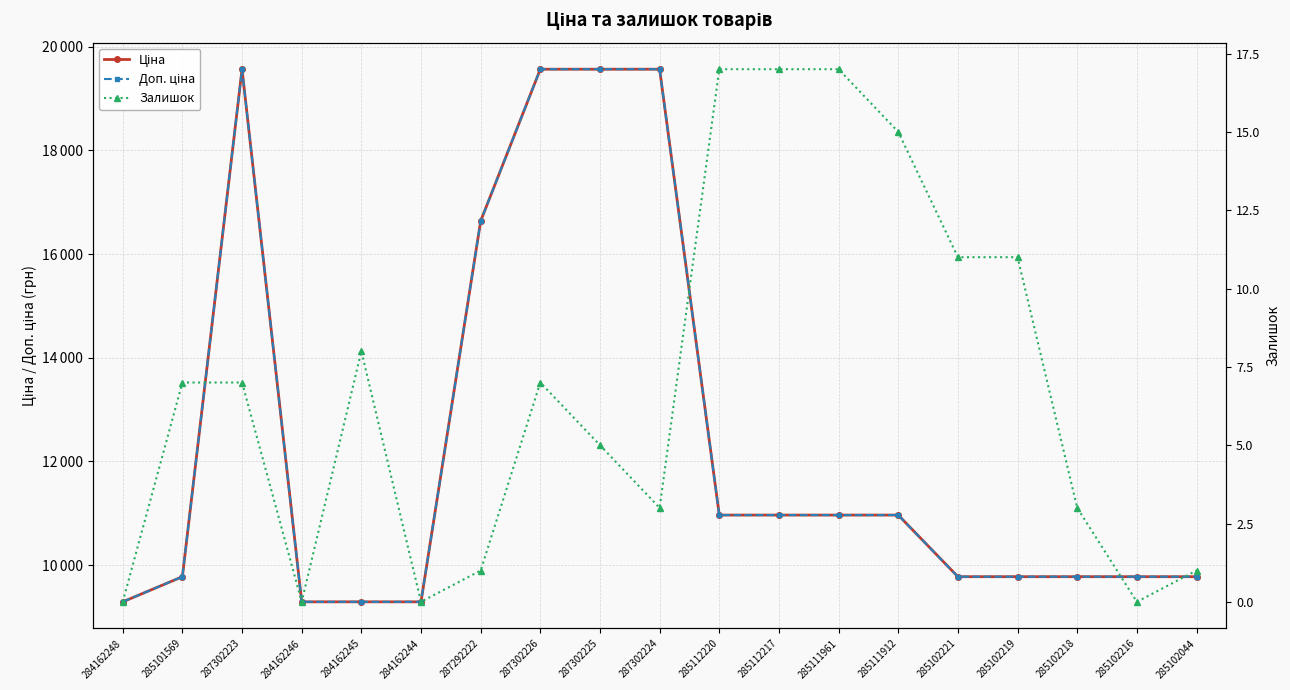

What are all the series names shown in the legend?

Ціна, Доп. ціна, Залишок